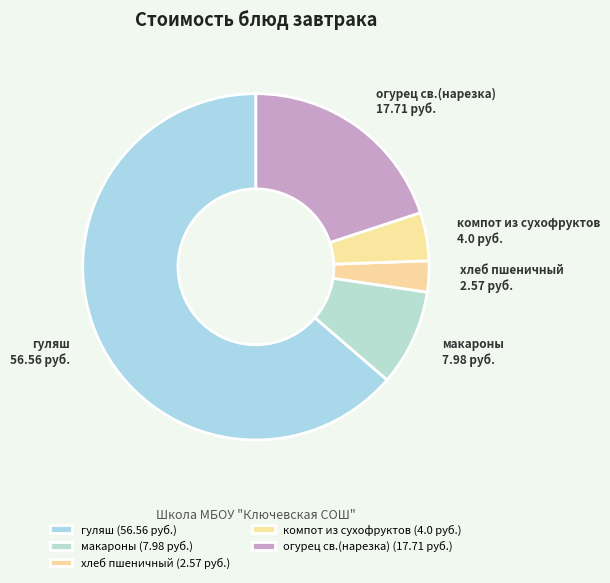

Rank the categories by value from lowest to highest.

хлеб пшеничный, компот из сухофруктов, макароны, огурец св.(нарезка), гуляш